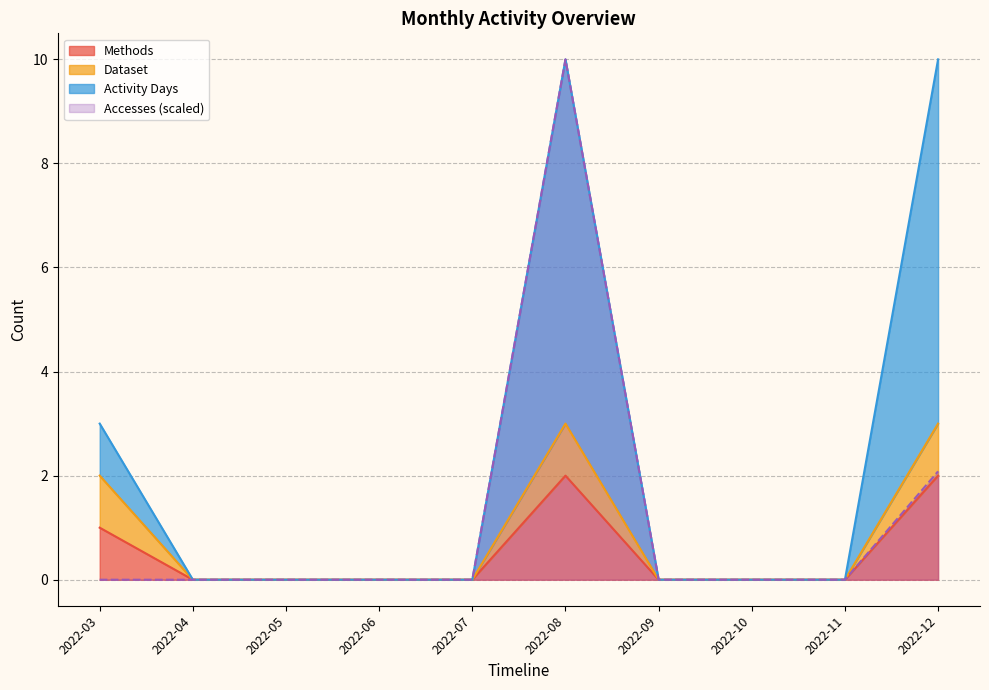

True or false: Activity Days has a value of -3.8 at 2022-10.

False